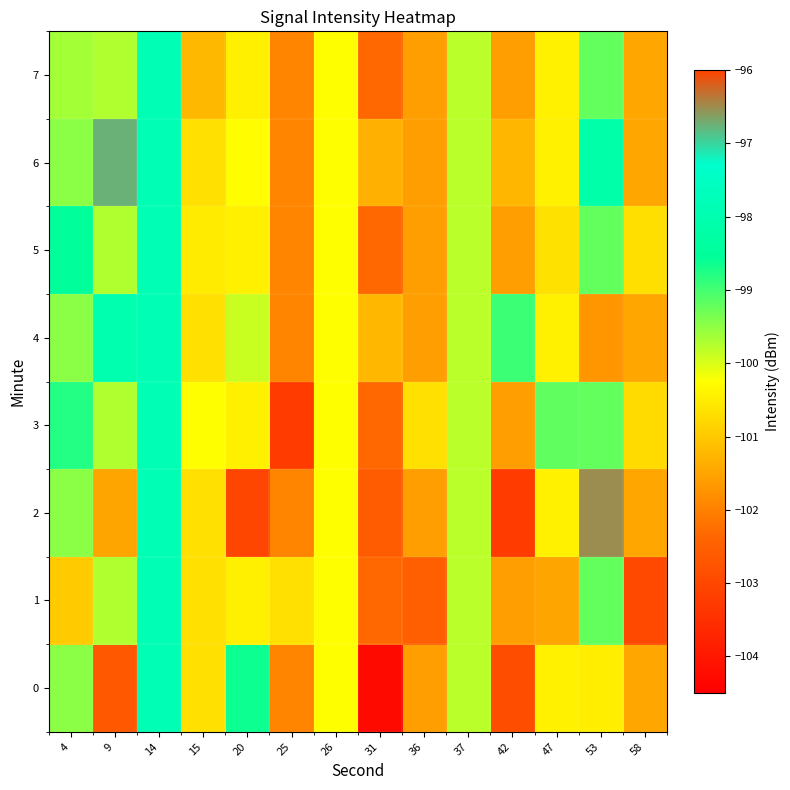

How many series are shown in this chart?

8